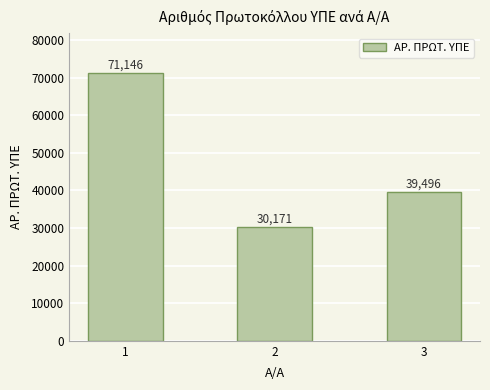

What is the greatest value displayed?

71146